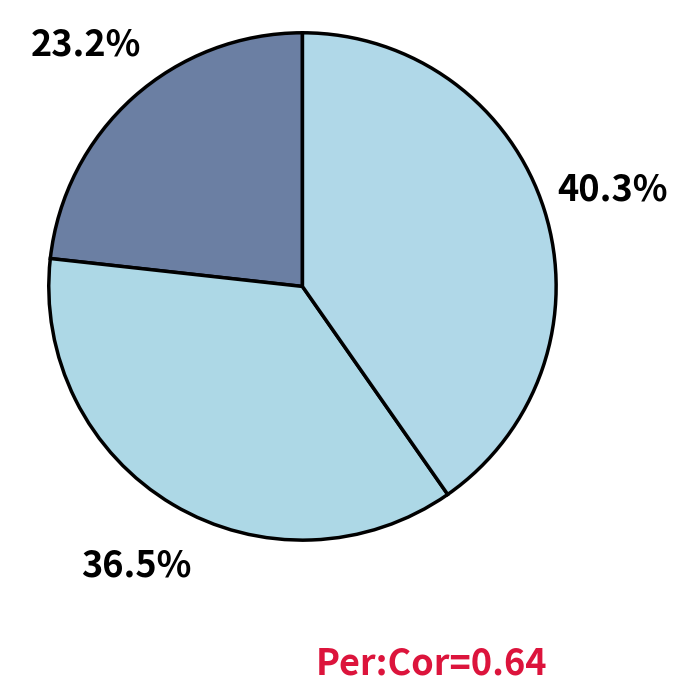

Is there a majority slice in this chart?

No